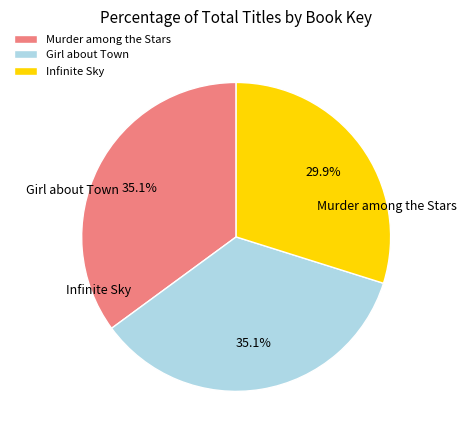

What percentage is NOT represented by Girl about Town?

64.9%